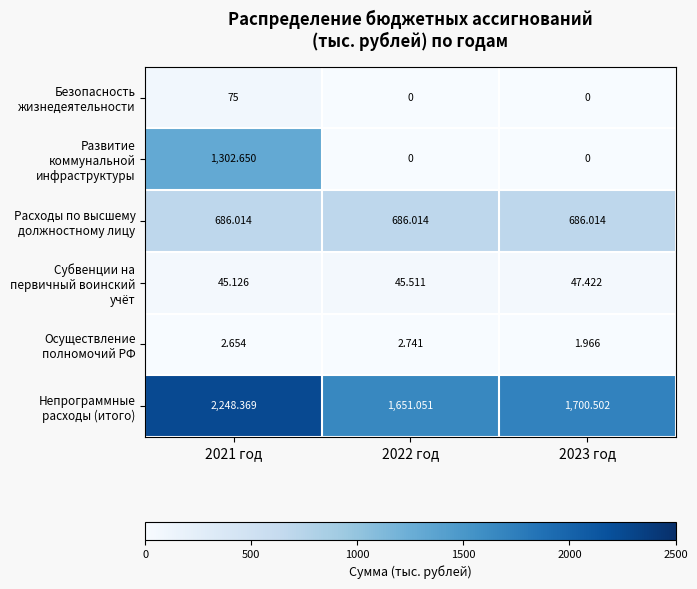

List the series in order of their peak value, lowest first.

Осуществление полномочий РФ, Субвенции на первичный воинский учёт, Безопасность жизнедеятельности, Расходы по высшему должностному лицу, Развитие коммунальной инфраструктуры, Непрограммные расходы (итого)